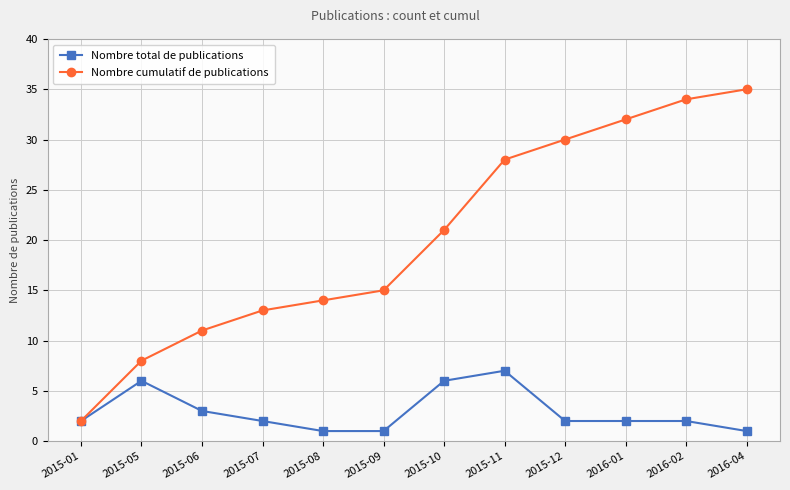

Which series has the widest spread of values?

Nombre cumulatif de publications